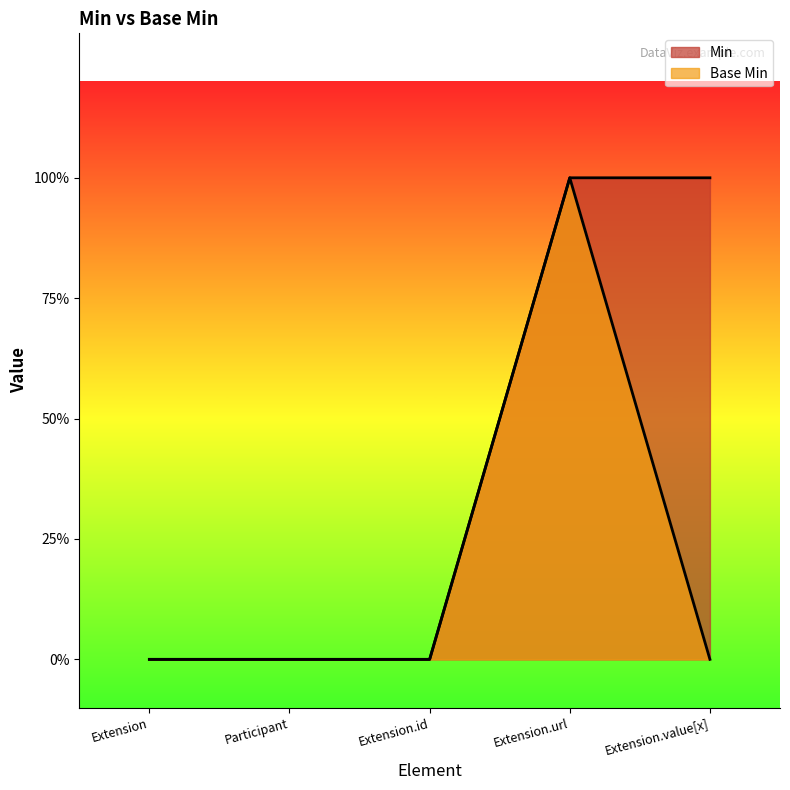

What position from the right is Extension.url?

2